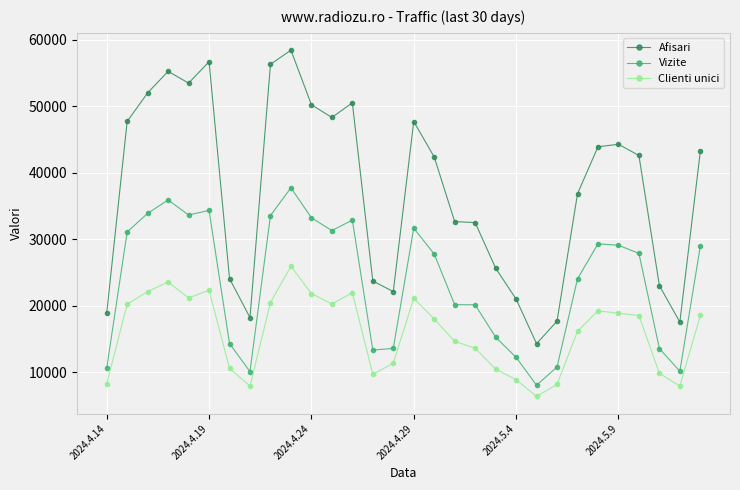

True or false: Clienti unici and Afisari intersect in this chart.

False